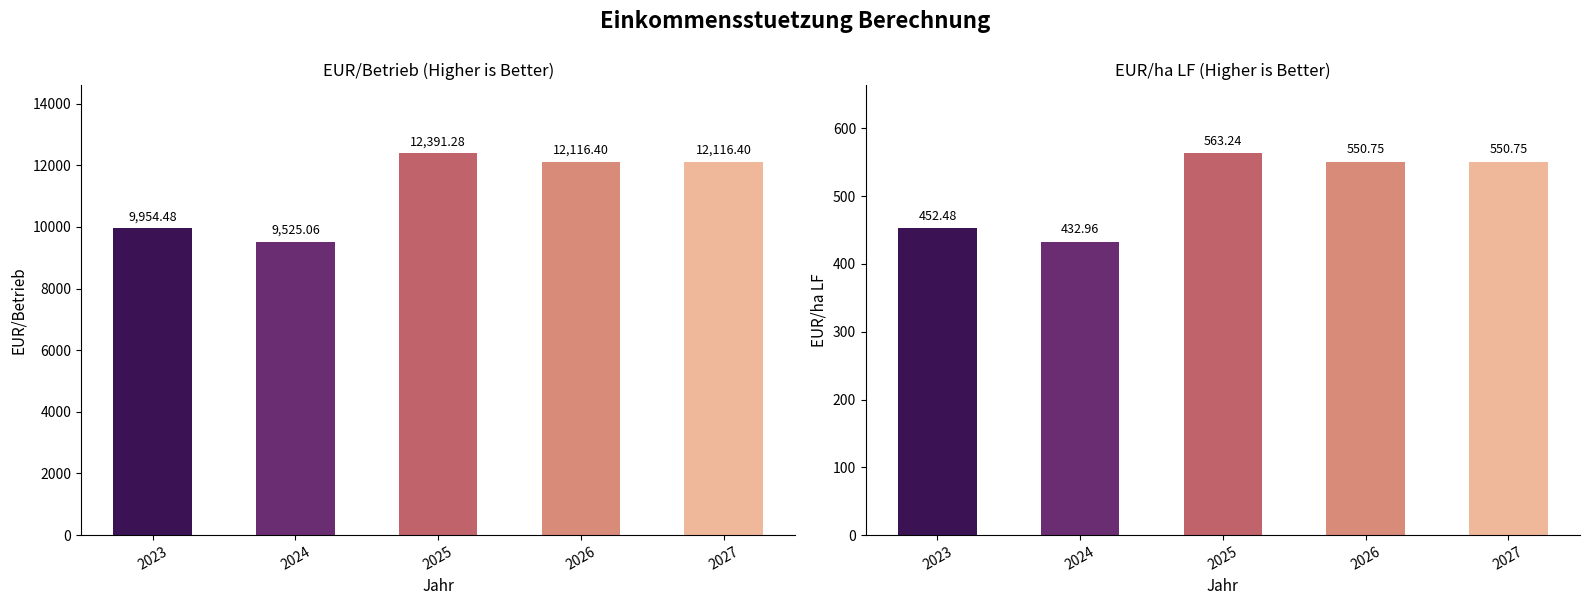

How many bars are there in total?

10